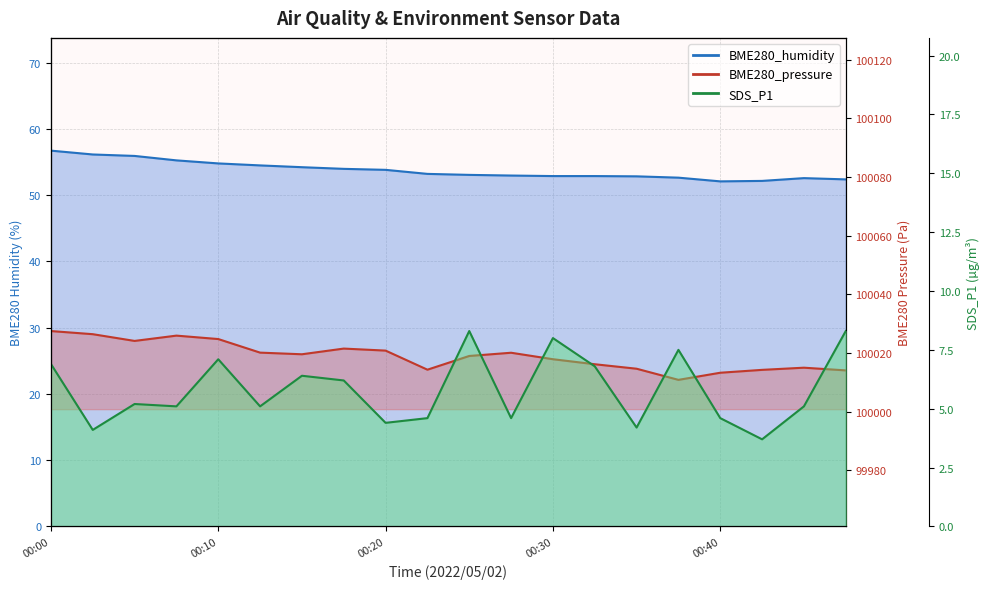

Between 00:45 and 00:18, which is larger?

00:18